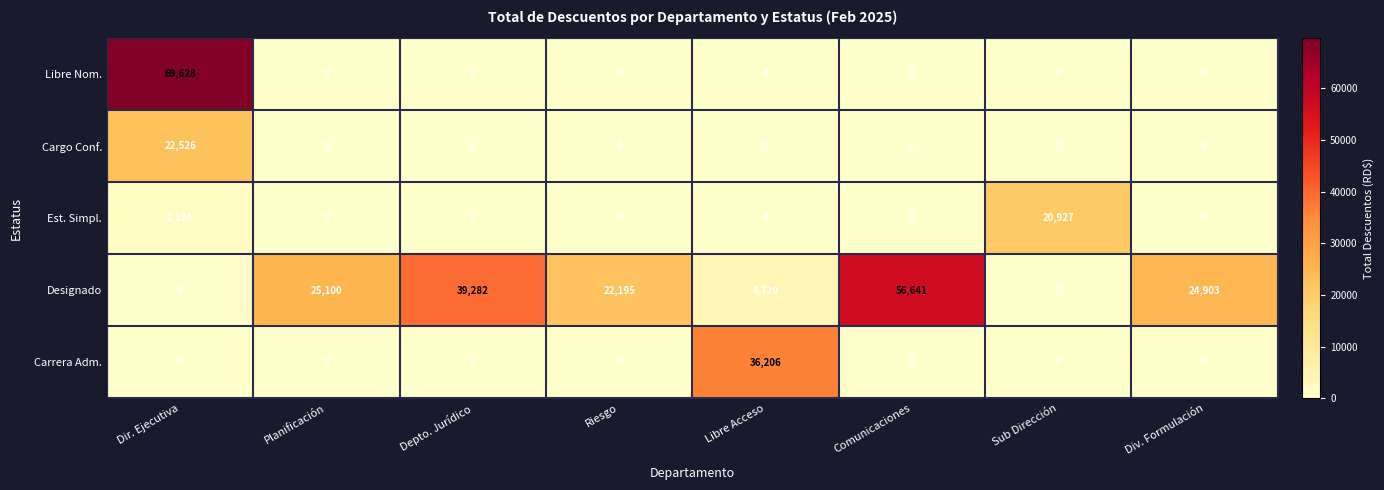

How many values in the Cargo Conf. series exceed 0?

1